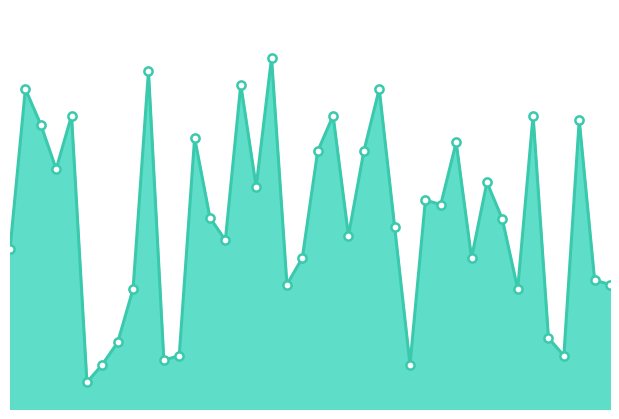

Is this an area chart (filled region under the line)?

Yes